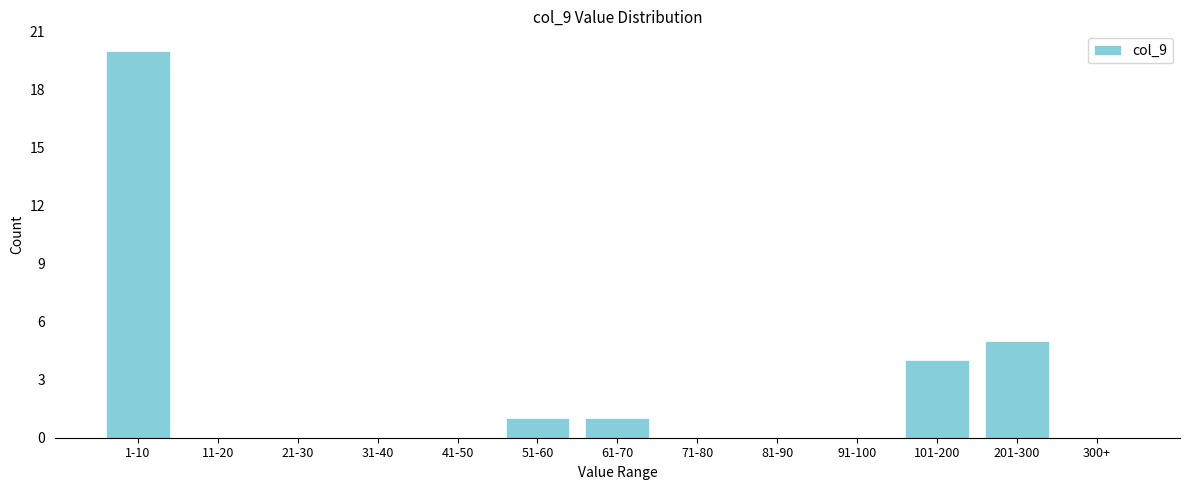

Reading left to right, extract all data points from this chart.

1-10=20	11-20=0	21-30=0	31-40=0	41-50=0	51-60=1	61-70=1	71-80=0	81-90=0	91-100=0	101-200=4	201-300=5	300+=0